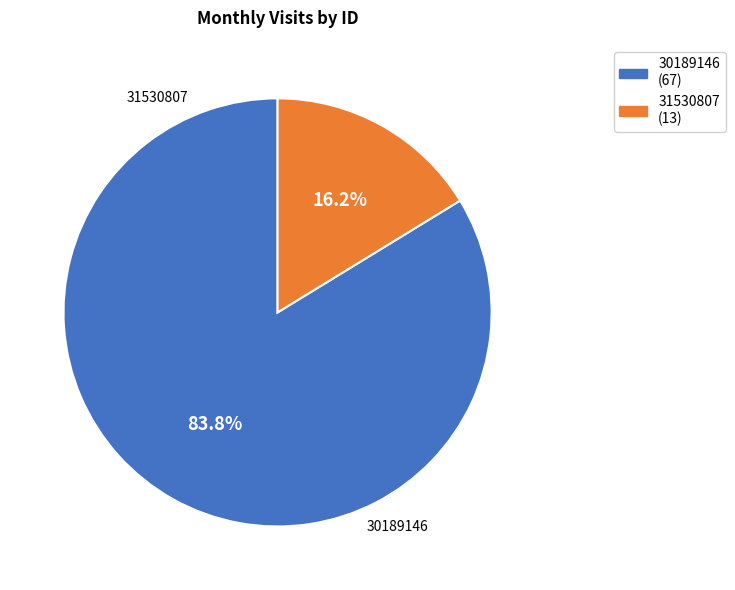

Is it true that 31530807 is 16% of the pie?

True